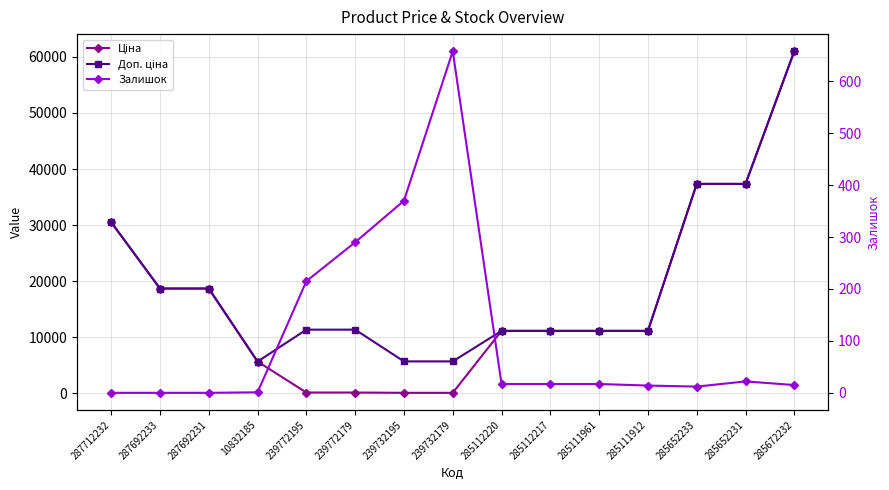

Which series has the largest range (max minus min)?

Ціна